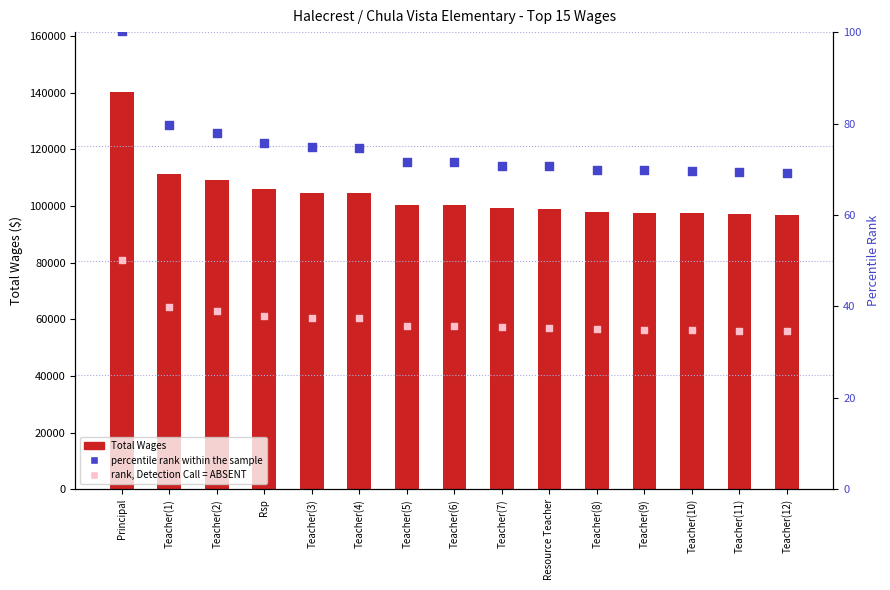

At which category is the sum across all series the highest?

Principal